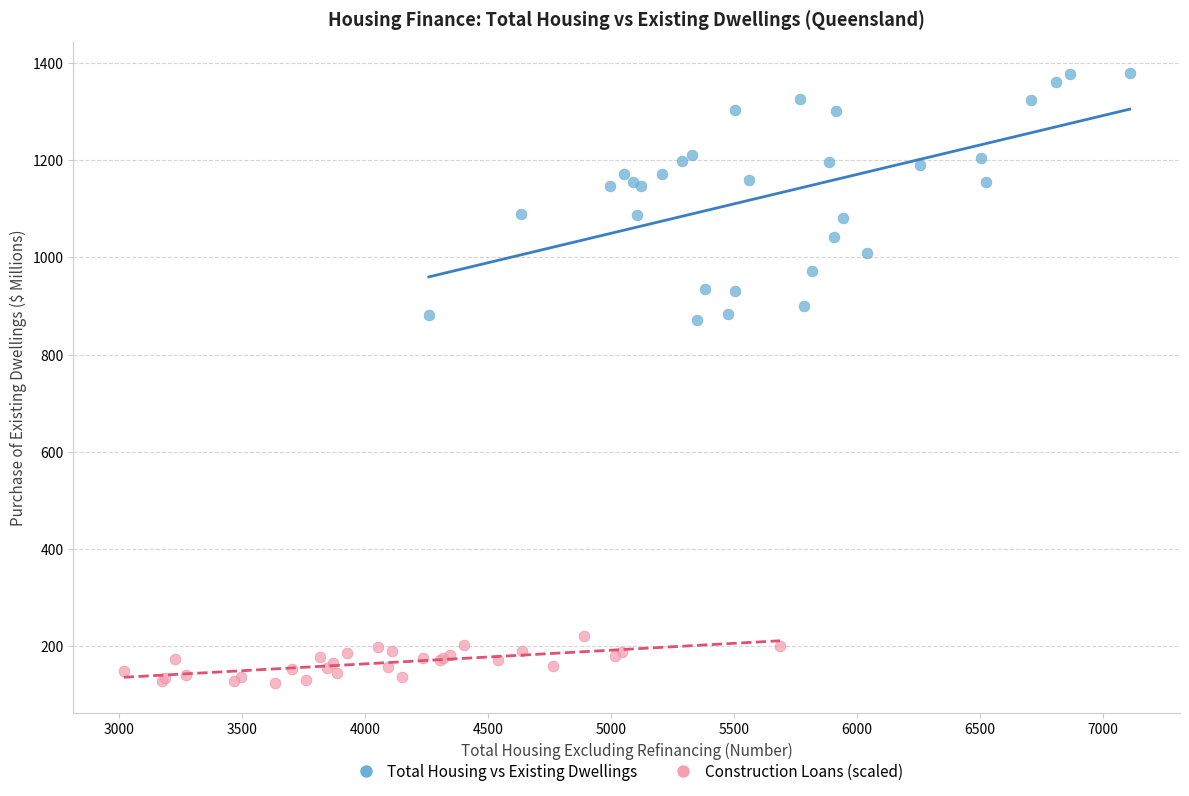

Which series reaches the minimum Y coordinate?

Construction Loans (scaled)